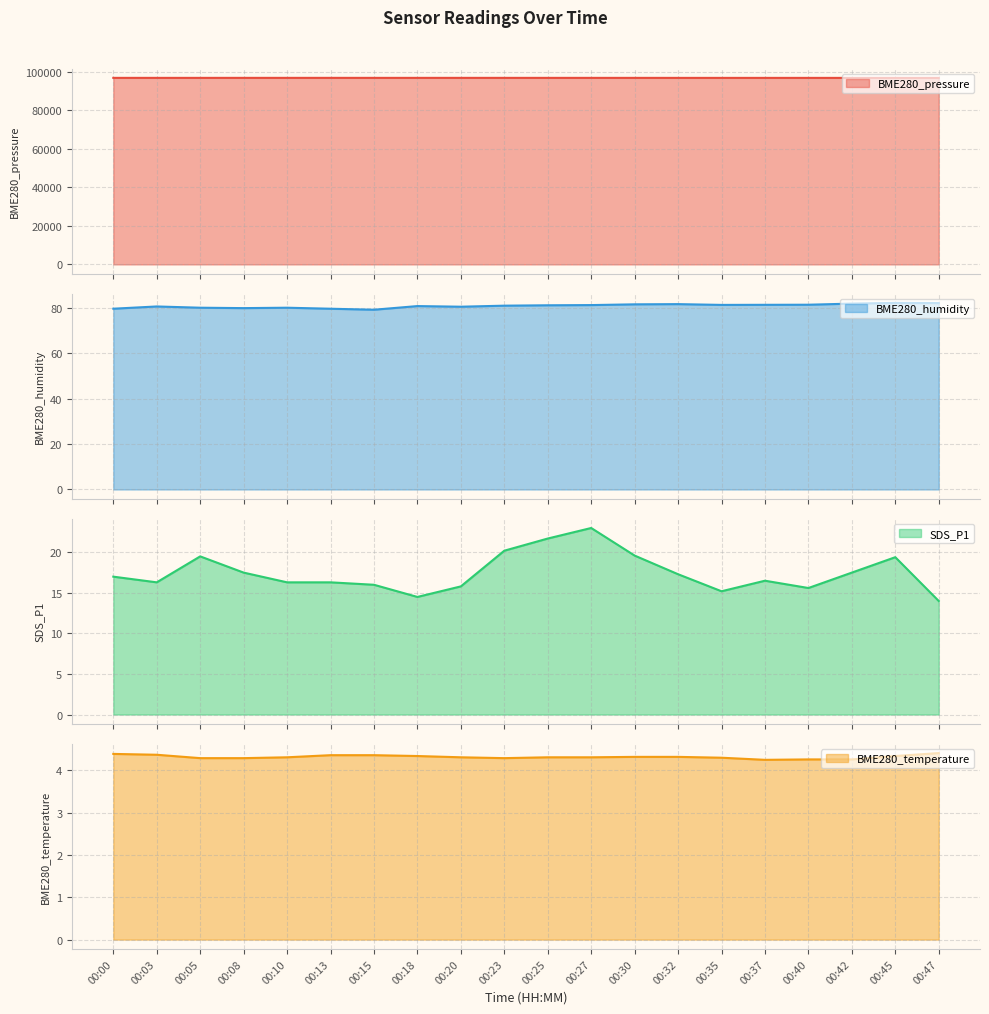

At which category is the sum across all series the highest?

00:27